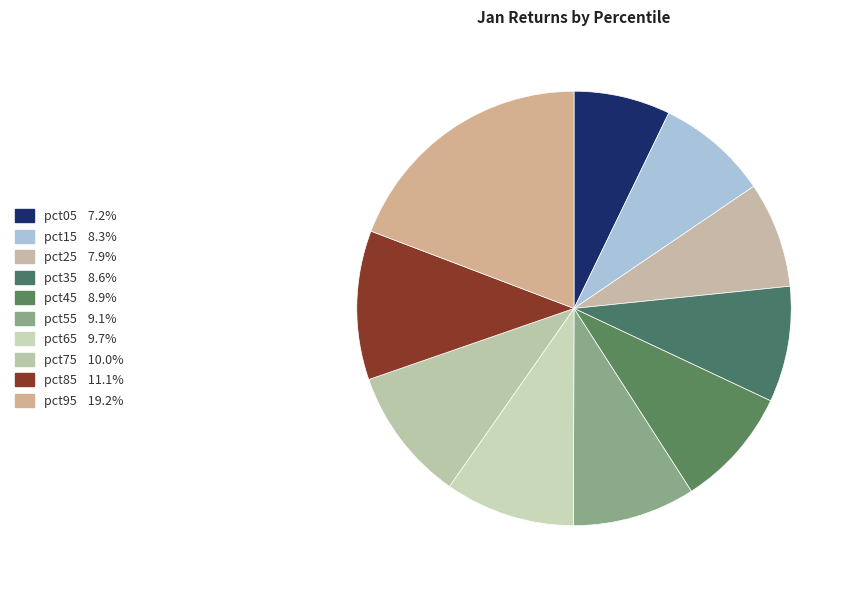

Count the number of slices in the pie.

10